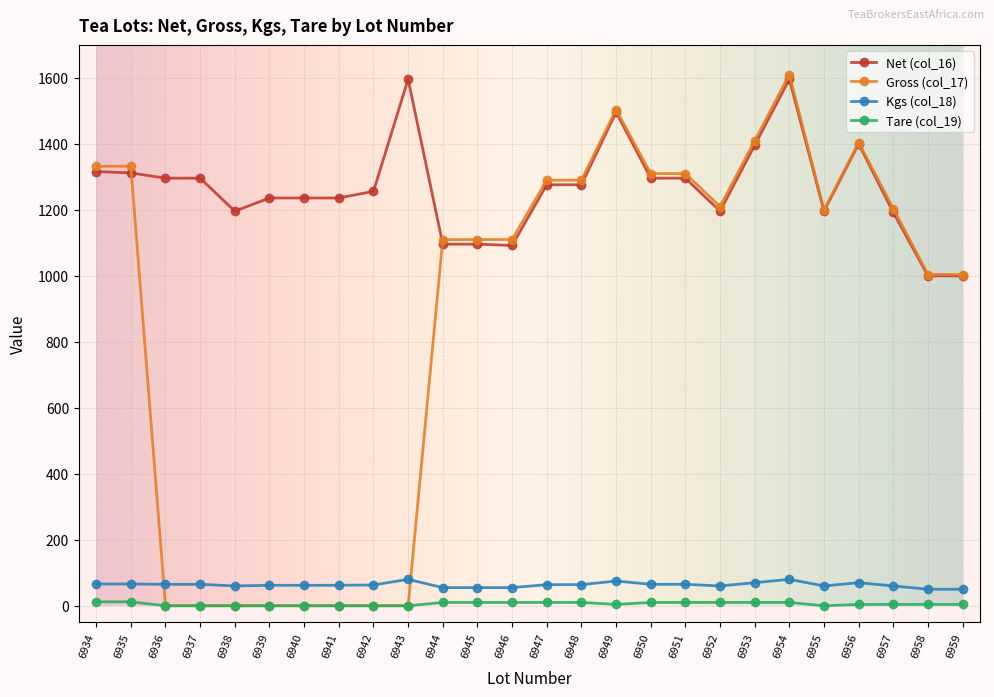

At which category is the sum across all series the highest?

6954